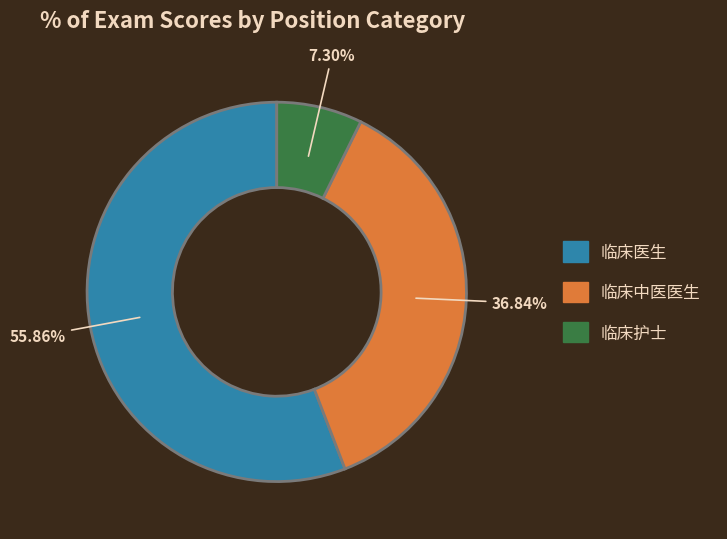

Count the number of slices in the pie.

3